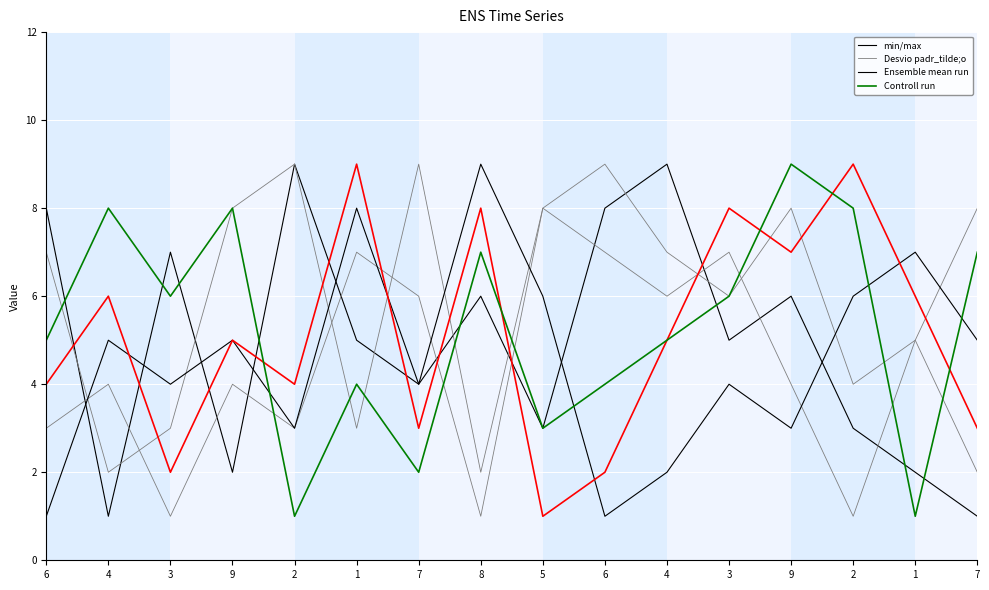

What is the lowest value of the Desvio padr_tilde;o series?

1